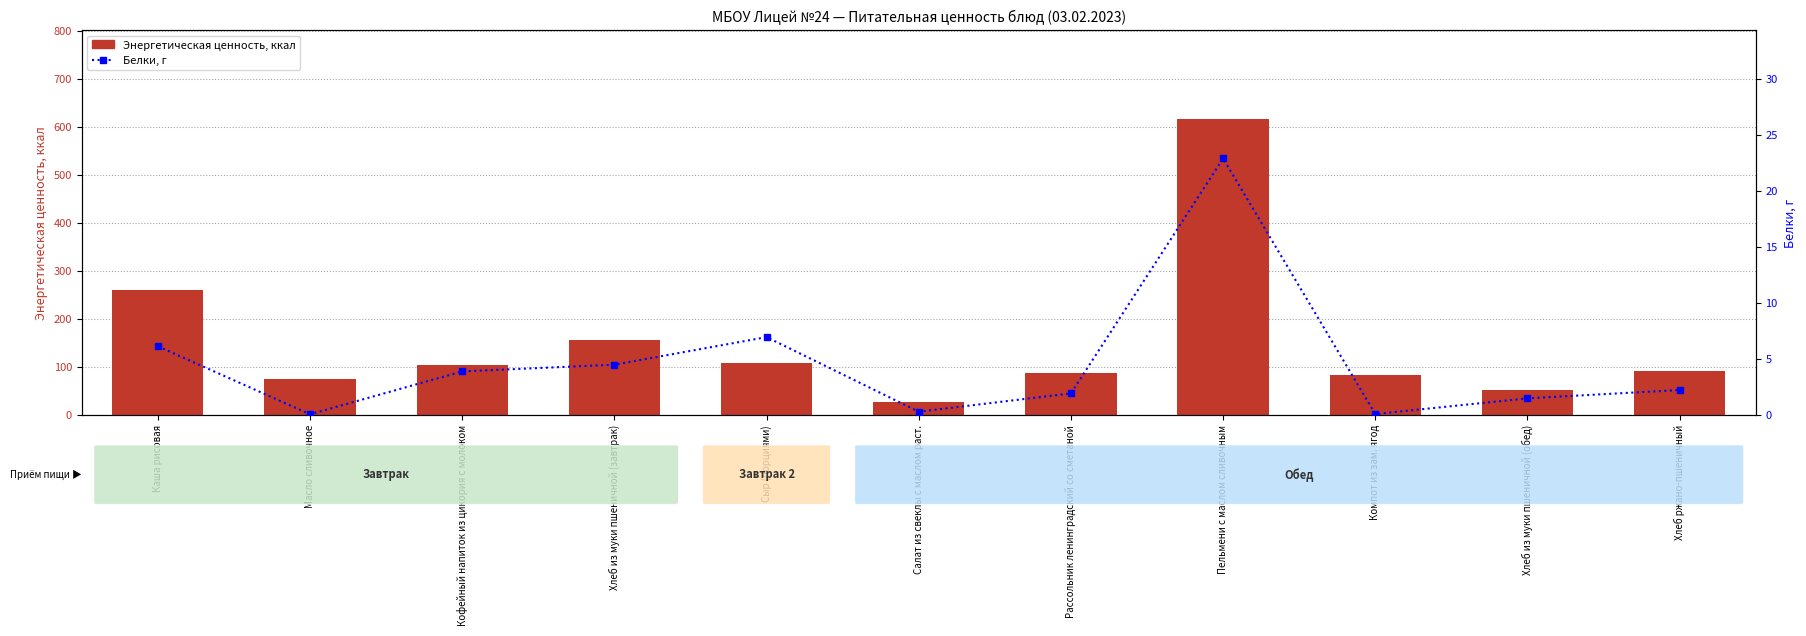

Reading right to left, what are all the values shown in this chart?

Энергетическая ценность: Хлеб ржано-пшеничный=92.0	Хлеб из муки пшеничной (обед)=52.3	Компот из зам. ягод=83.6	Пельмени с маслом сливочным=616.3	Рассольник ленинградский со сметаной=87.3	Салат из свеклы с маслом раст.=28.1	Сыр (порциями)=107.5	Хлеб из муки пшеничной (завтрак)=157.0	Кофейный напиток из цикория с молоком=104.9	Масло сливочное=74.9	Каша рисовая=260.5
Белки, г: Хлеб ржано-пшеничный=2.2	Хлеб из муки пшеничной (обед)=1.5	Компот из зам. ягод=0.1	Пельмени с маслом сливочным=22.9	Рассольник ленинградский со сметаной=1.9	Салат из свеклы с маслом раст.=0.3	Сыр (порциями)=7.0	Хлеб из муки пшеничной (завтрак)=4.5	Кофейный напиток из цикория с молоком=3.9	Масло сливочное=0.1	Каша рисовая=6.1